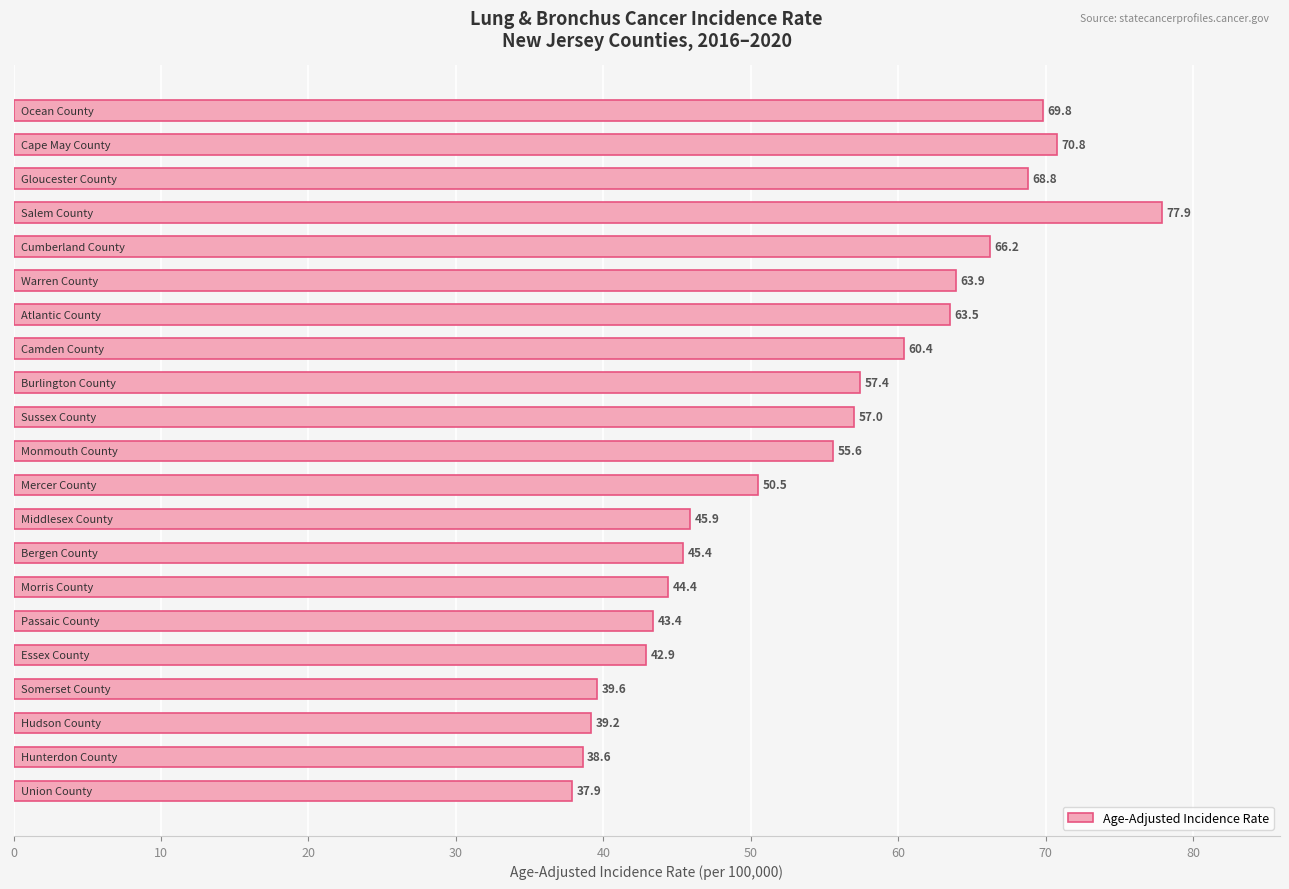

What is the maximum value shown in the chart?

77.9